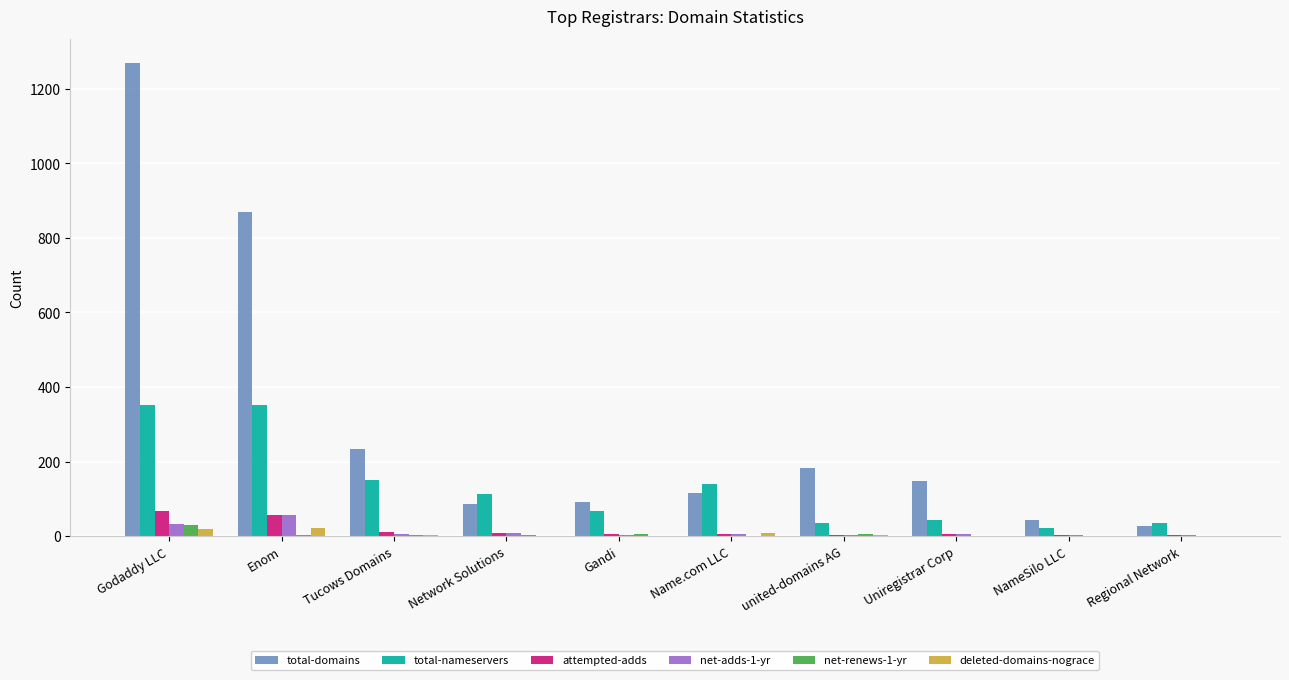

What is the spread (max minus min) of values at Enom?

865